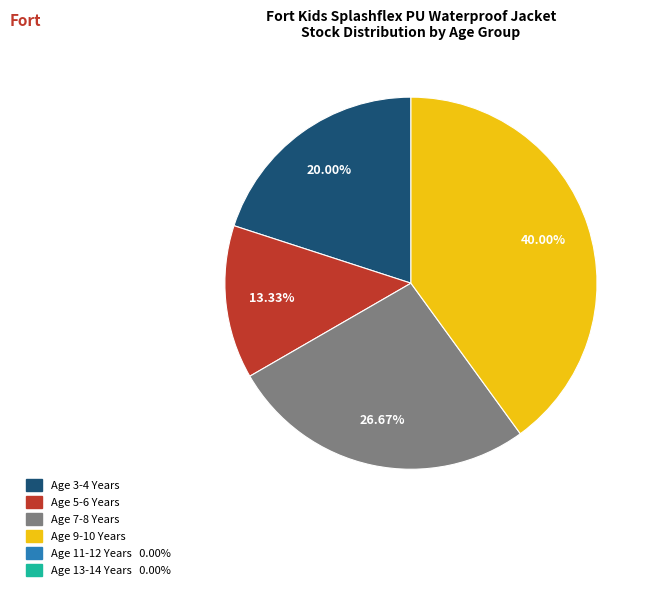

Is there a majority slice in this chart?

No